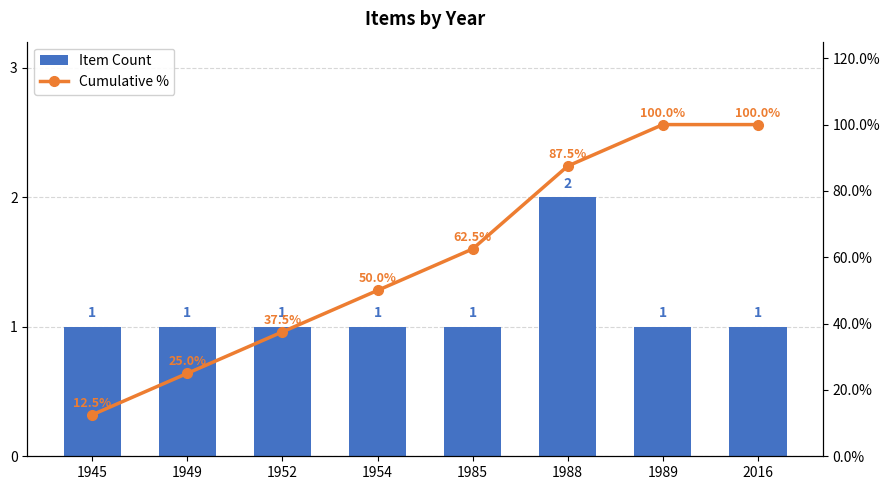

At 1949, list the series in order from largest to smallest.

Cumulative %, Item Count